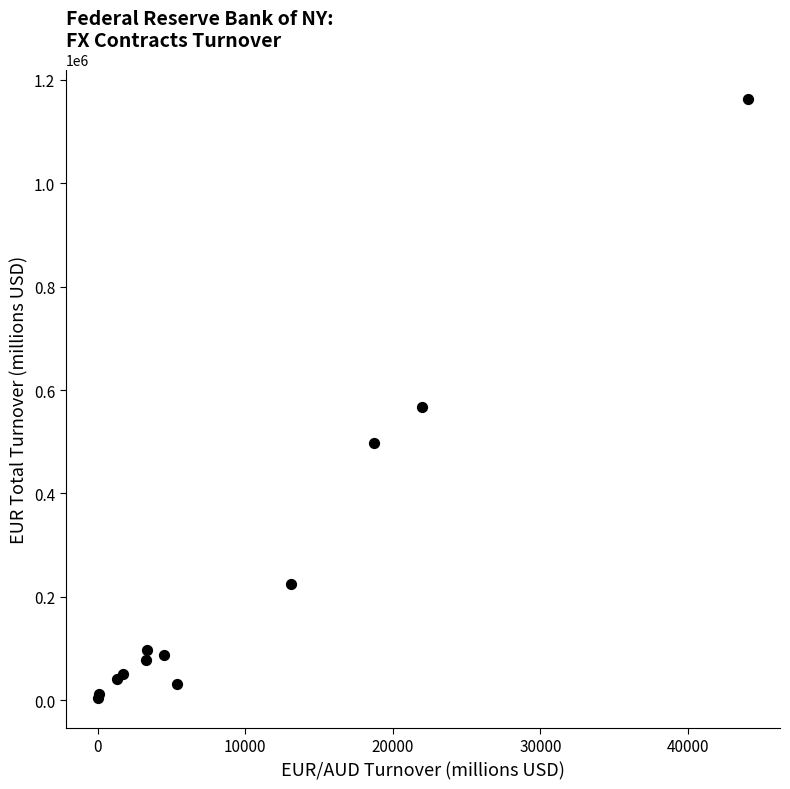

What Y value in the scatter plot is closest to 583393?

567858